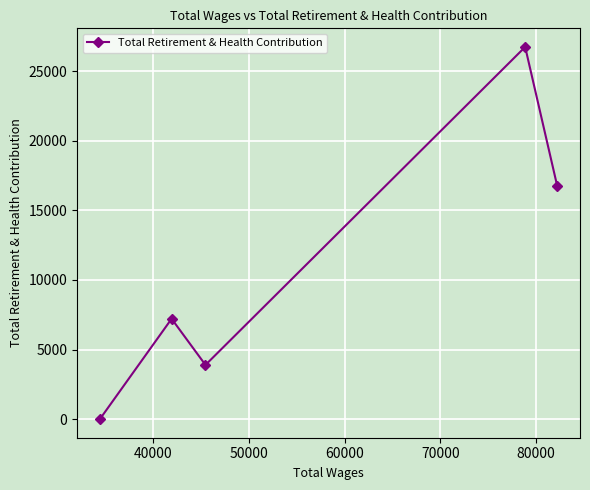

What is the value of the 2nd point from the left?

7210